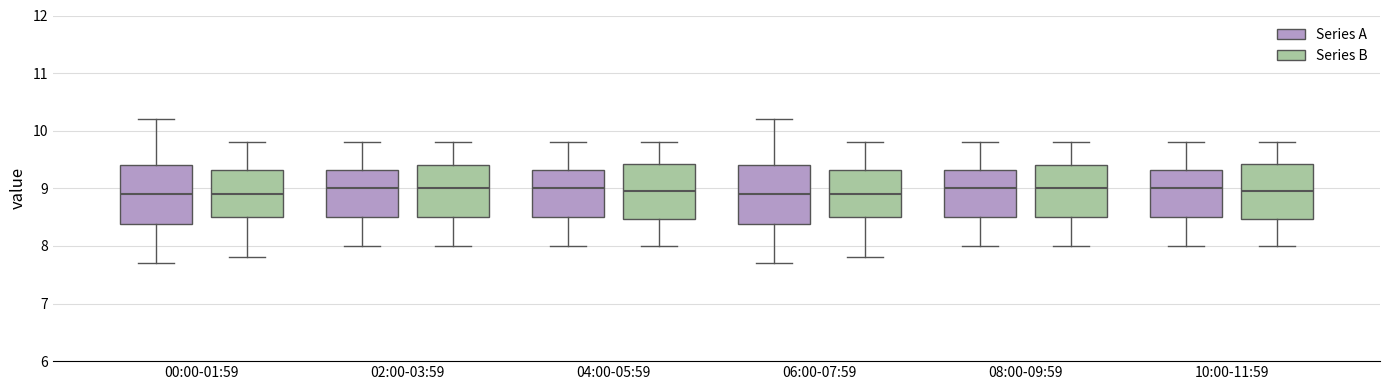

Reading left to right, read every box against the y-axis: the position of its median line, the range the box covers, and the ends of its whiskers. The values are not printed on the chart, so give them approximately, as read against the axis.

00:00-01:59 (Series A): median 8.9, box 8.4 to 9.4, whiskers 7.7 to 10.2
00:00-01:59 (Series B): median 8.9, box 8.5 to 9.3, whiskers 7.8 to 9.8
02:00-03:59 (Series A): median 9.0, box 8.5 to 9.3, whiskers 8.0 to 9.8
02:00-03:59 (Series B): median 9.0, box 8.5 to 9.4, whiskers 8.0 to 9.8
04:00-05:59 (Series A): median 9.0, box 8.5 to 9.3, whiskers 8.0 to 9.8
04:00-05:59 (Series B): median 9.0, box 8.5 to 9.4, whiskers 8.0 to 9.8
06:00-07:59 (Series A): median 8.9, box 8.4 to 9.4, whiskers 7.7 to 10.2
06:00-07:59 (Series B): median 8.9, box 8.5 to 9.3, whiskers 7.8 to 9.8
08:00-09:59 (Series A): median 9.0, box 8.5 to 9.3, whiskers 8.0 to 9.8
08:00-09:59 (Series B): median 9.0, box 8.5 to 9.4, whiskers 8.0 to 9.8
10:00-11:59 (Series A): median 9.0, box 8.5 to 9.3, whiskers 8.0 to 9.8
10:00-11:59 (Series B): median 9.0, box 8.5 to 9.4, whiskers 8.0 to 9.8